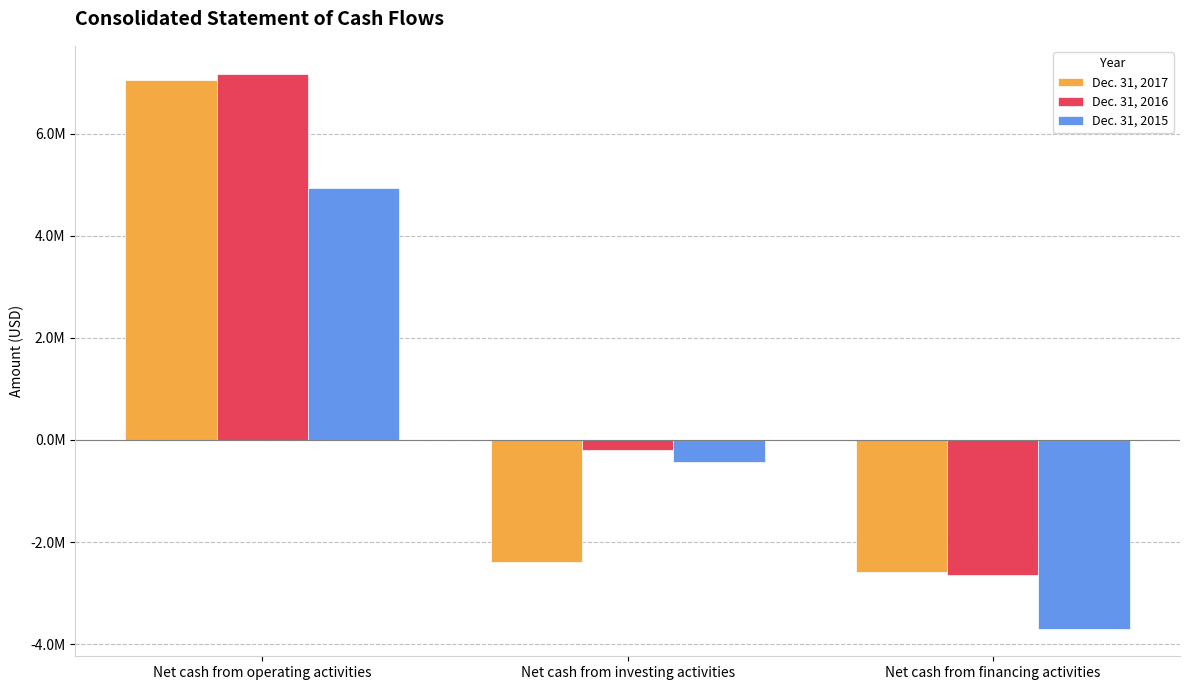

Which label corresponds to the largest value in the chart?

Net cash from operating activities